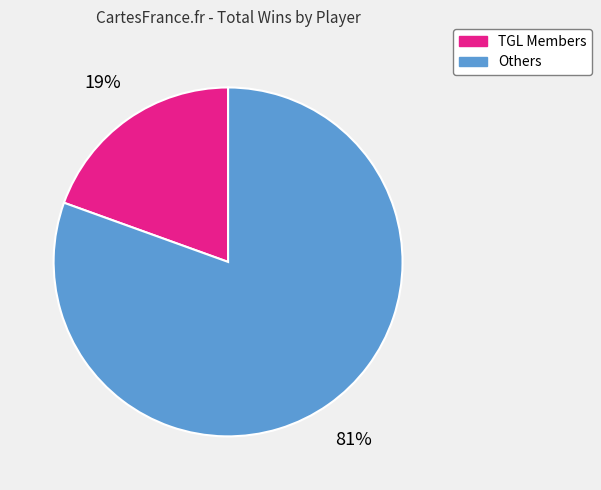

Count the number of slices in the pie.

2